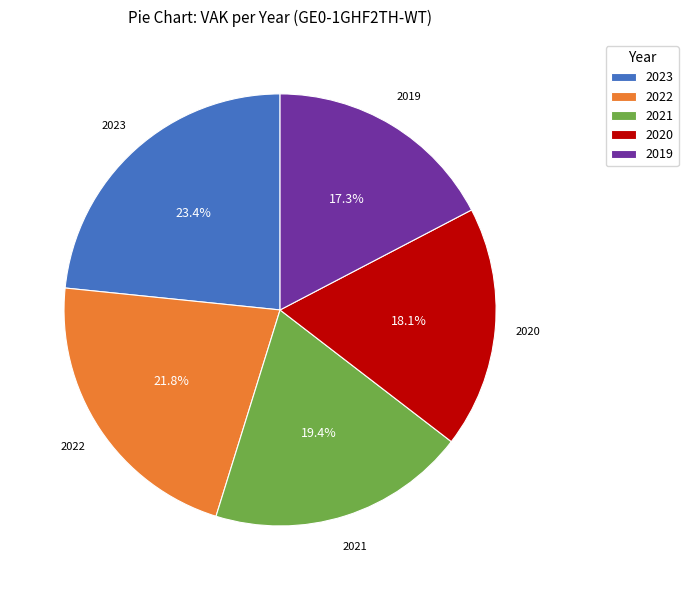

To the nearest percent, what portion does 2019 represent?

17%